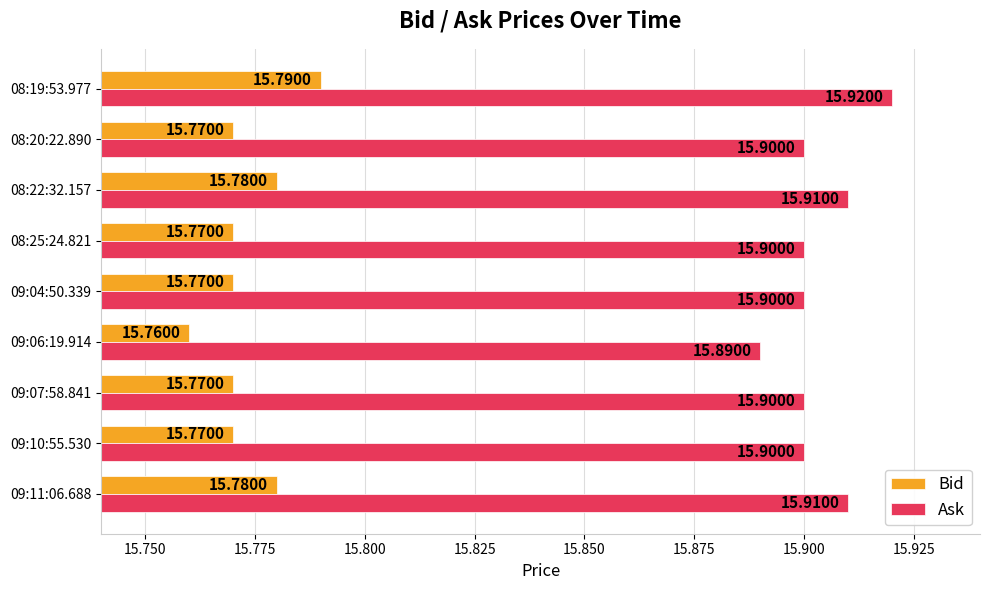

What is the average value of the Ask series?

15.9